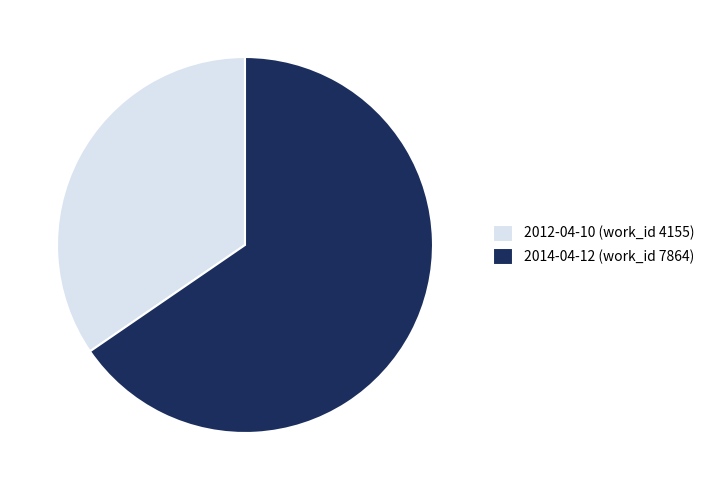

True or false: 2012-04-10 accounts for 48% of the total.

False